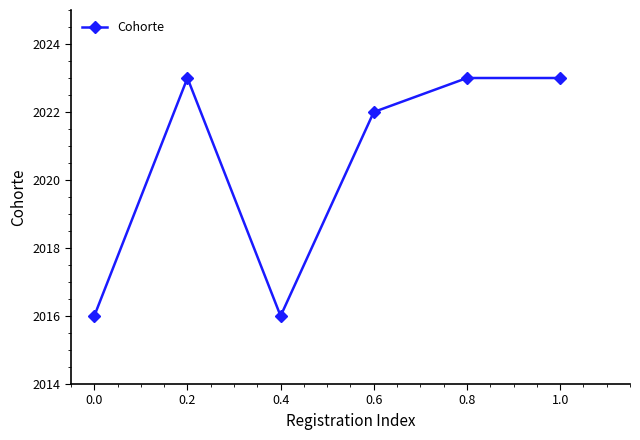

Approximately how many times larger is the value at 0.8 compared to 0.4?

1.0